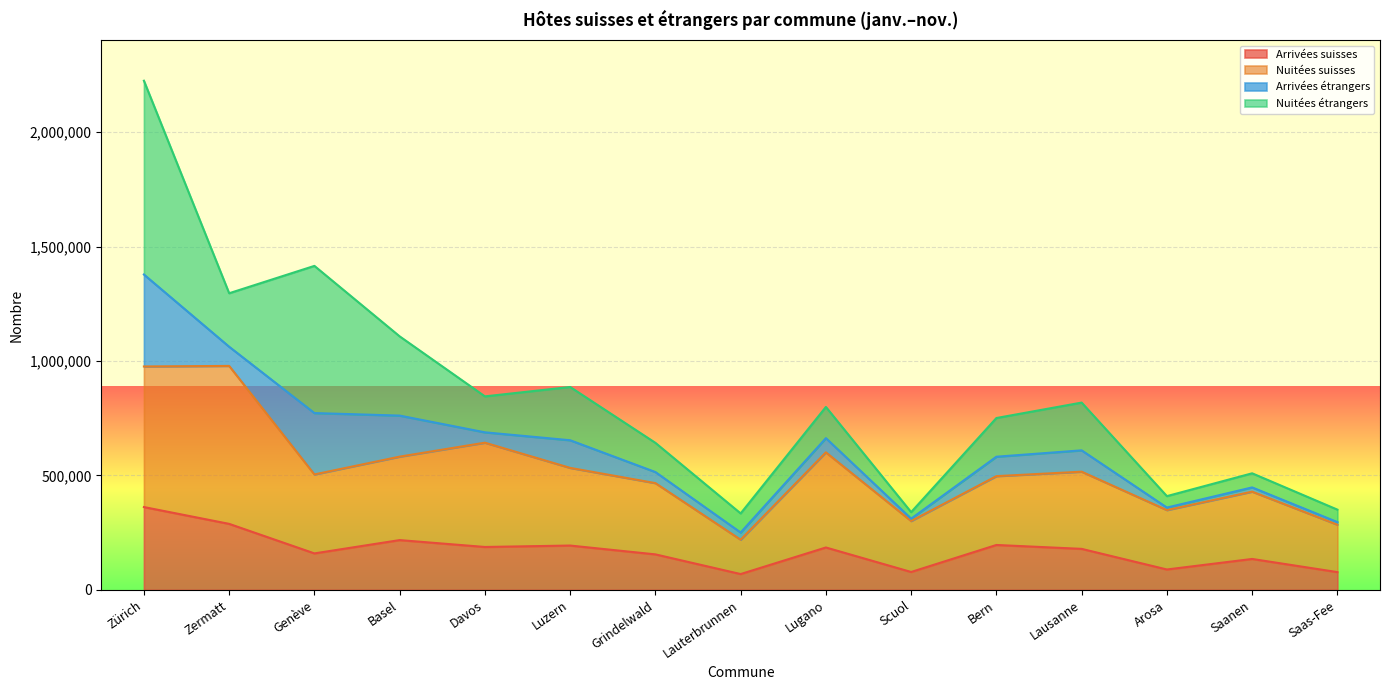

What is the difference between the Nuitées suisses values at Genève and Arosa?

155800